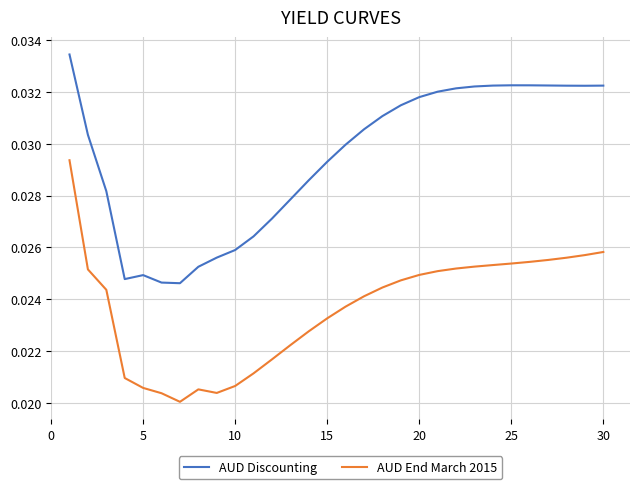

True or false: AUD Discounting and AUD End March 2015 intersect in this chart.

False